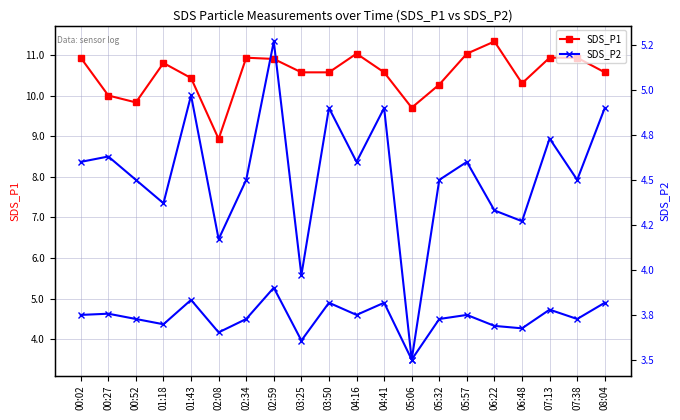

The value of SDS_P2 at 05:57 is 4.6. True or false?

True